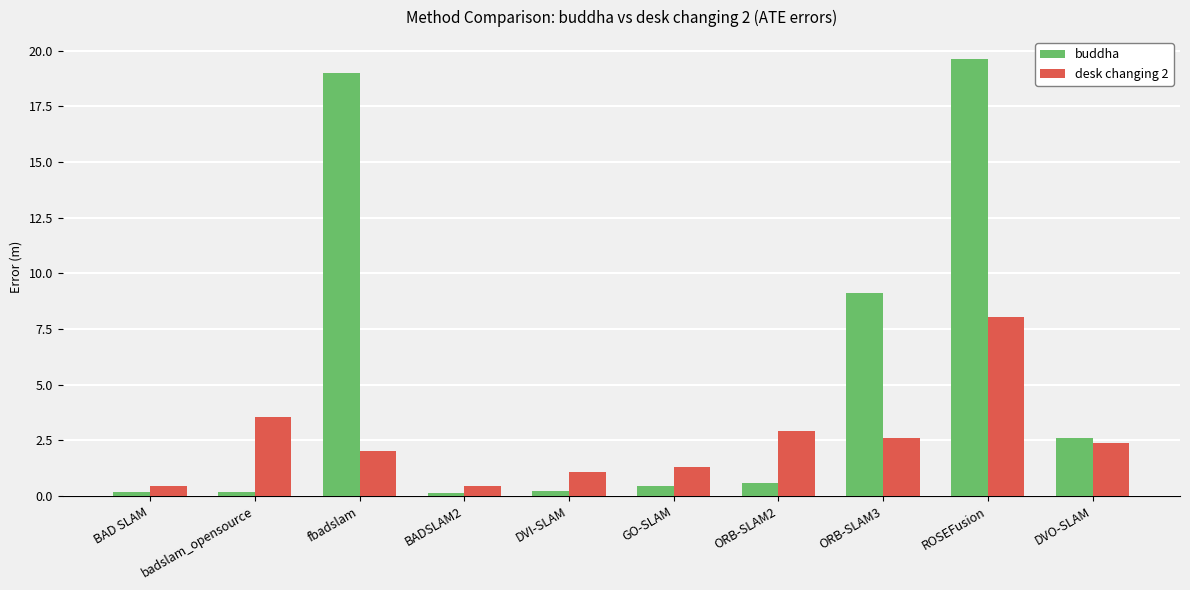

What is the sum of all desk changing 2 values?

24.8